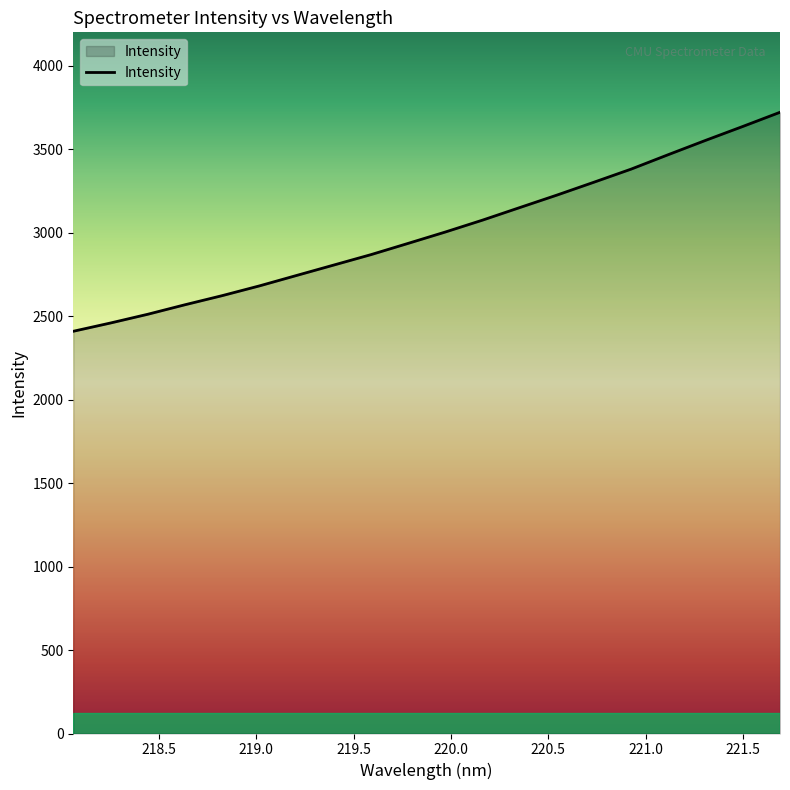

What is the minimum value shown in the chart?

2409.3